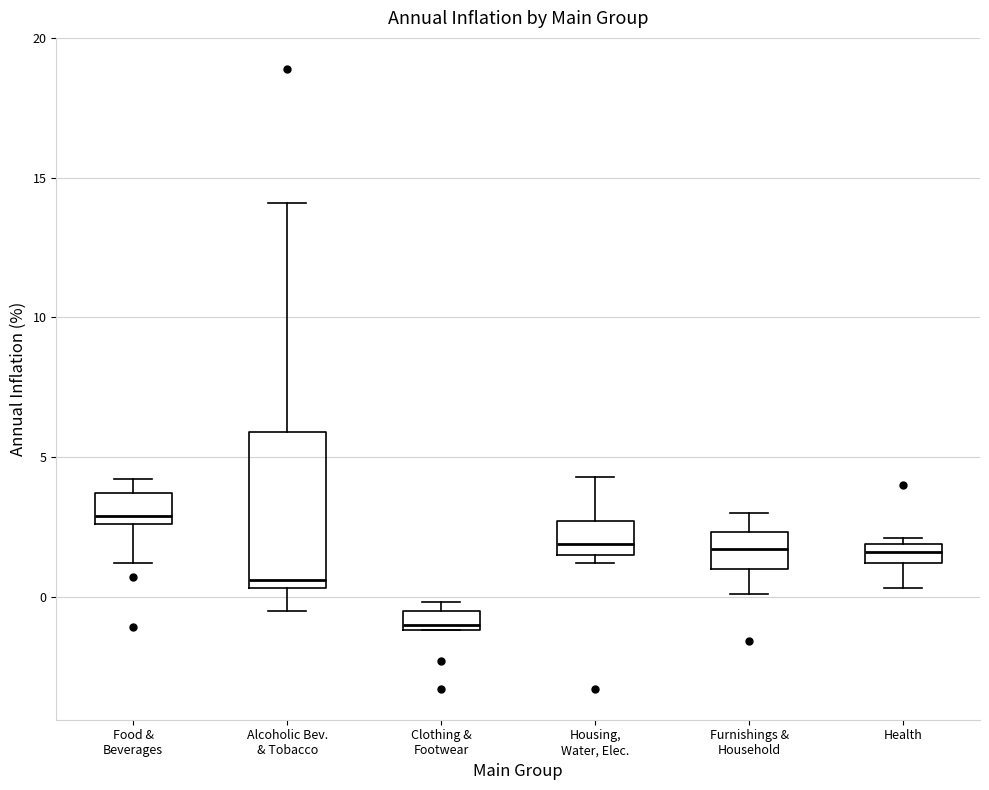

Which box has the lowest median line?

Clothing & Footwear